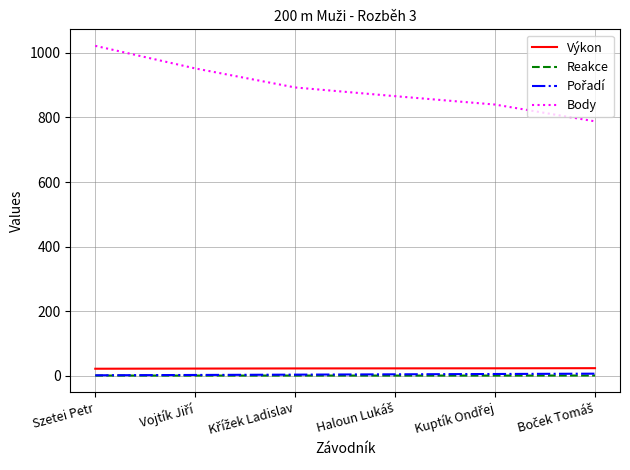

What is the greatest value displayed?

1022.0